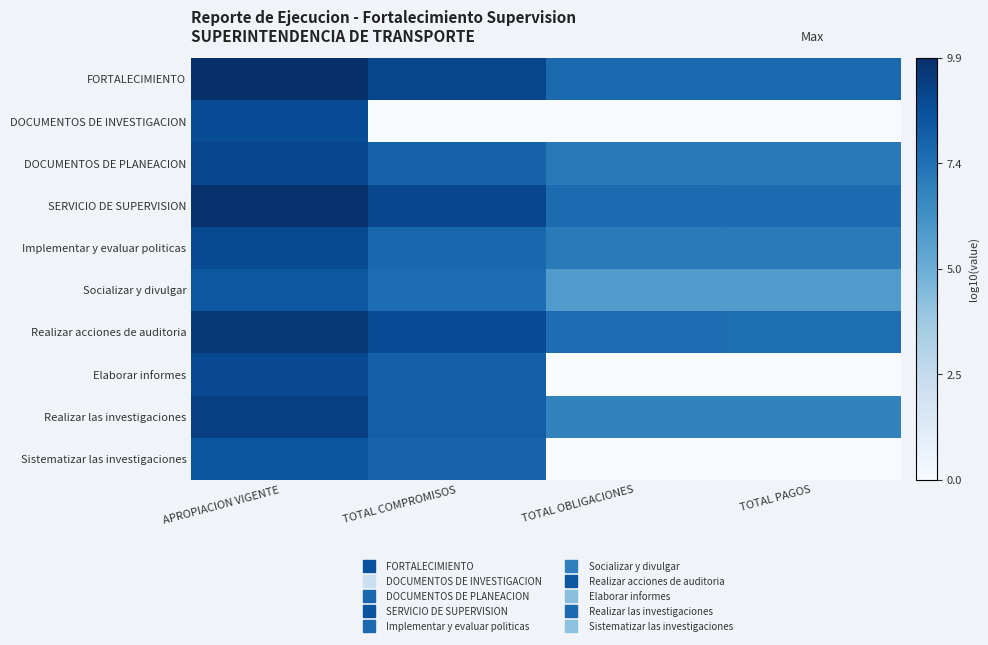

What is the difference between the highest and lowest values at APROPIACION VIGENTE?

1.5